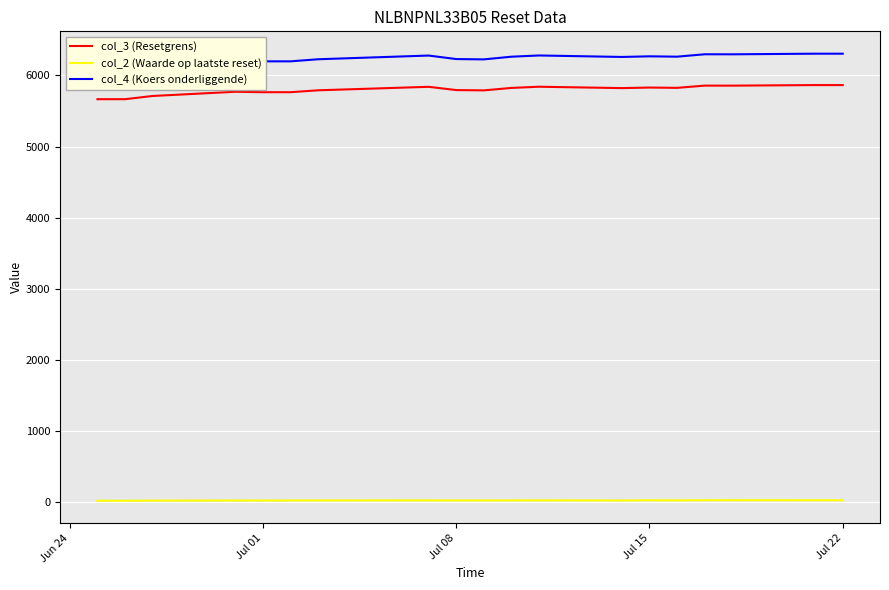

What is the minimum value for col_3 (Resetgrens)?

5665.7